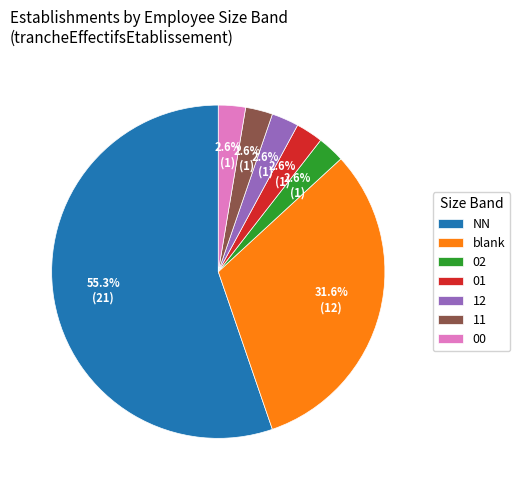

Count the number of slices in the pie.

7